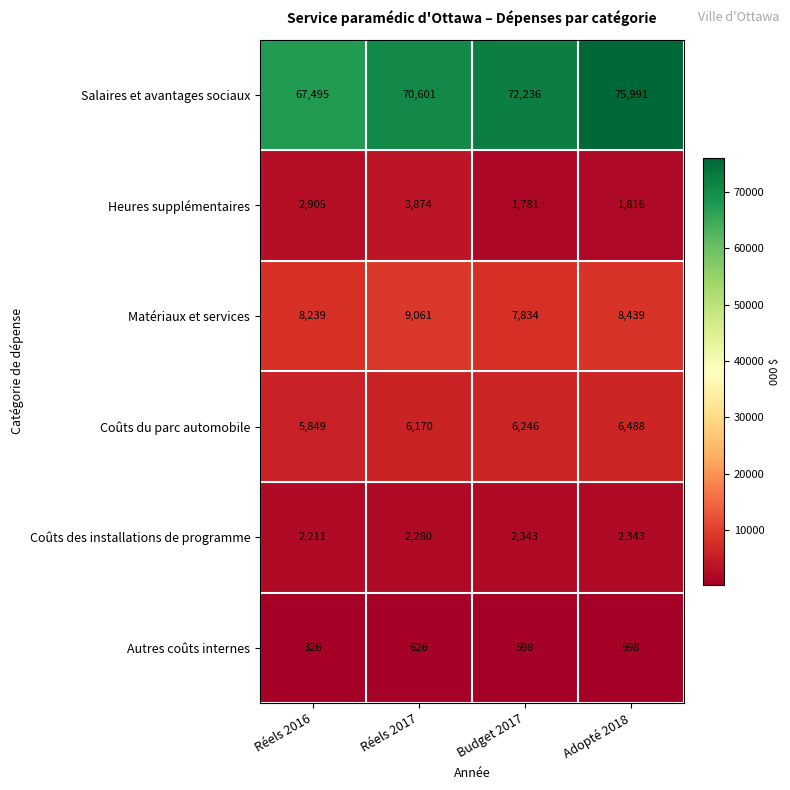

At which category does the chart reach its minimum across all series?

Réels 2016